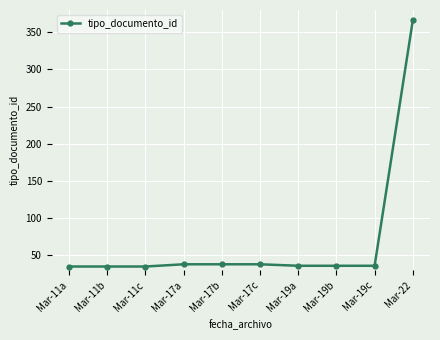

Is it true that the value at Mar-11b is 35?

True